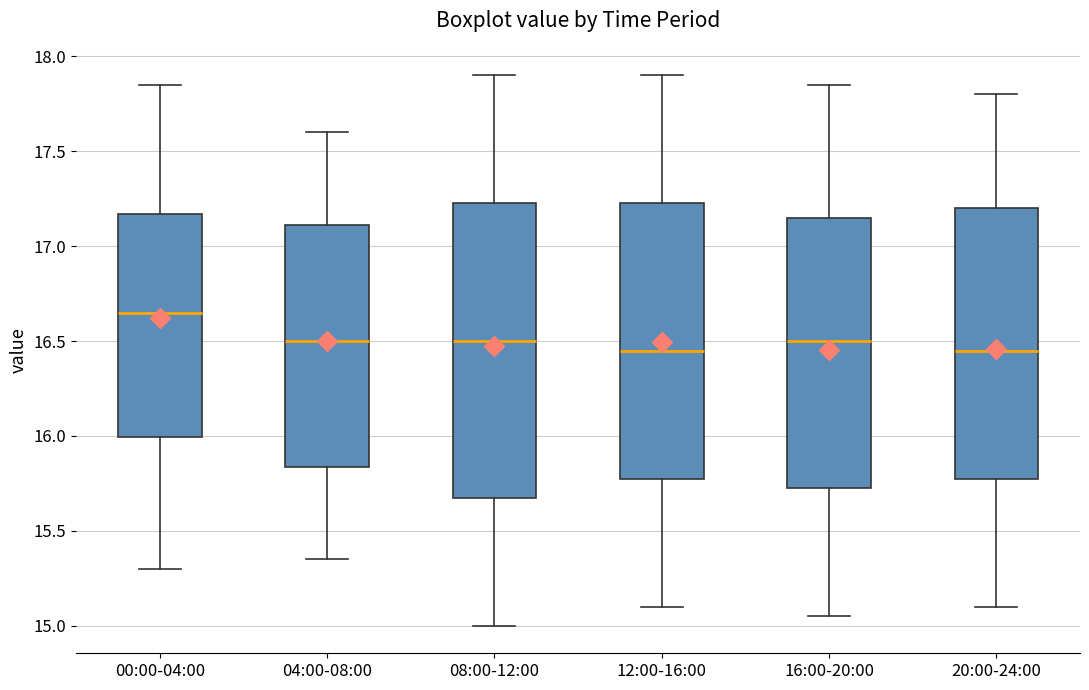

Where does the lower whisker of the box for 04:00-08:00 end on the y-axis? The values are not printed on the chart, so give them approximately, as read against the axis.

15.35